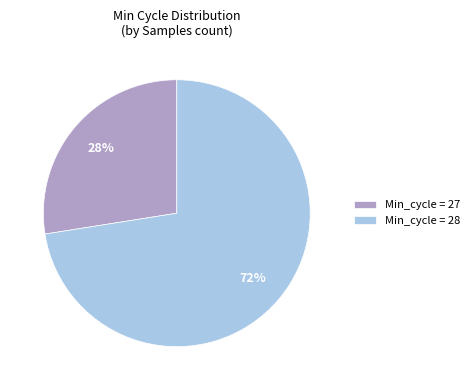

Between Min_cycle = 27 and Min_cycle = 28, which is larger?

Min_cycle = 28